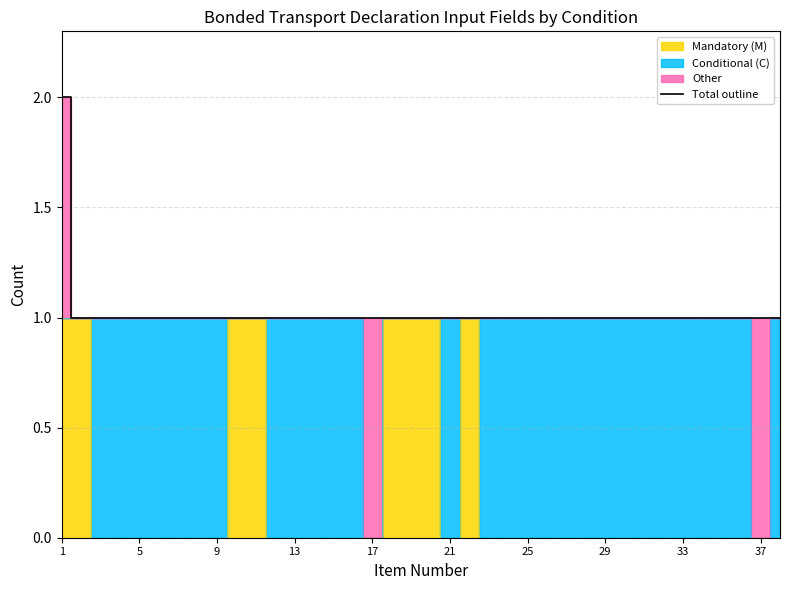

At which category does the chart reach its minimum across all series?

5